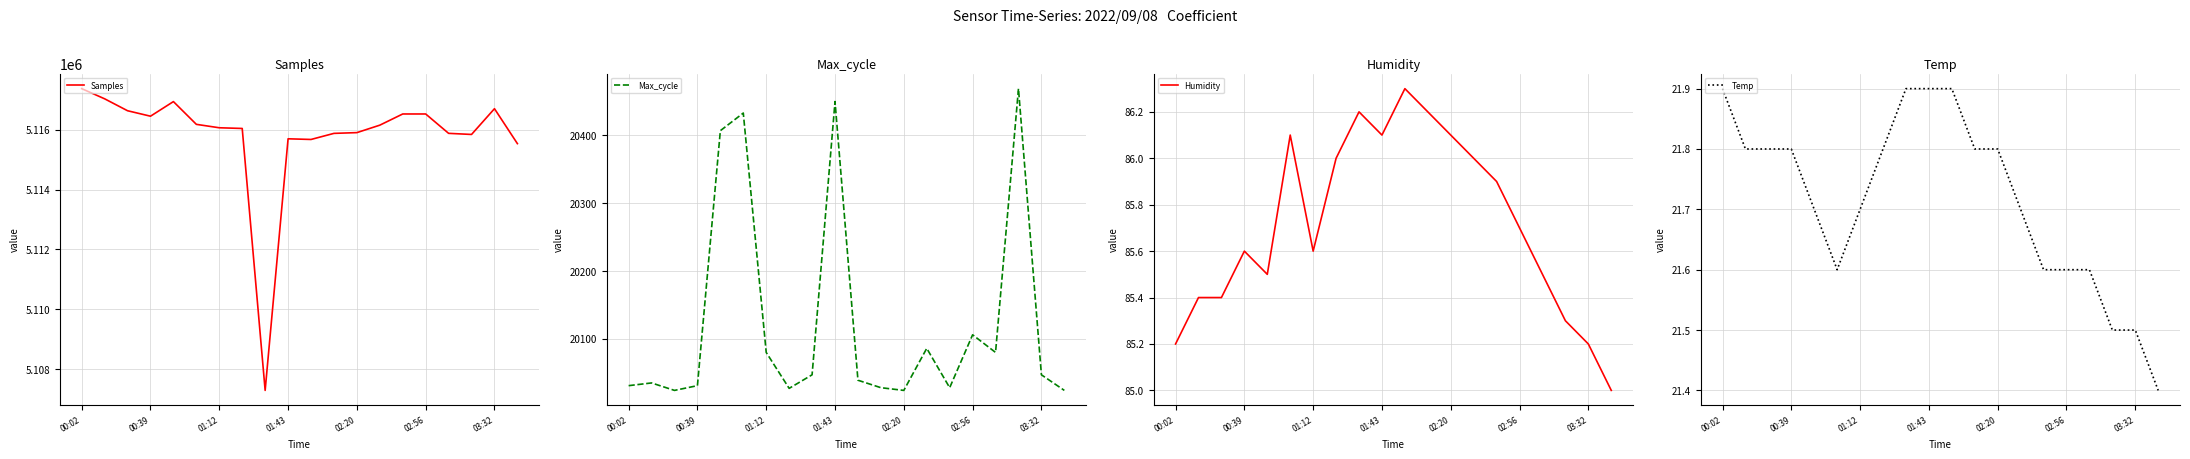

What is the highest value of the Samples series?

5117365